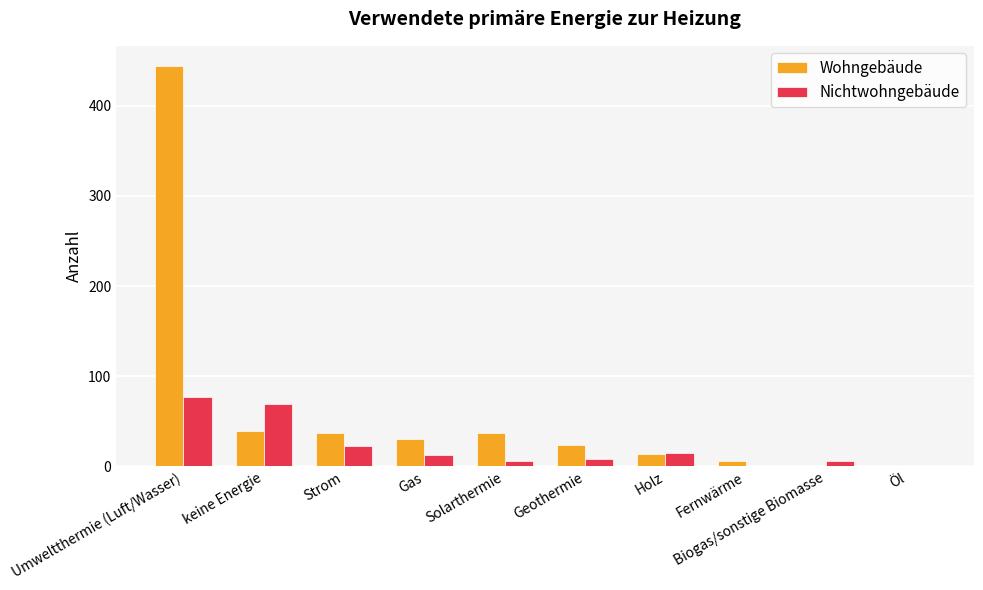

What is the sum of all Nichtwohngebäude values?

219